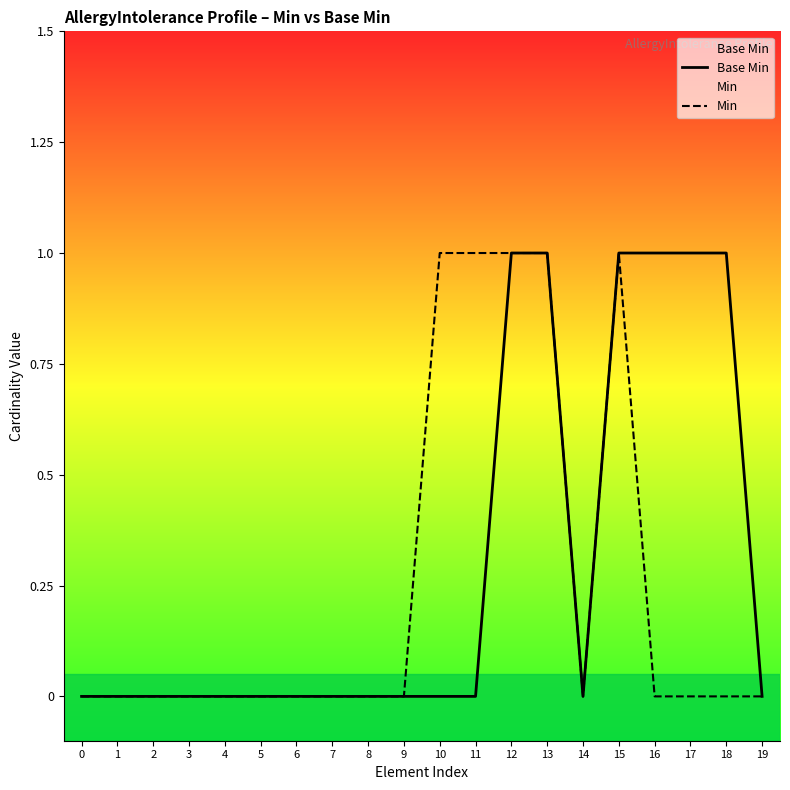

Which category has the highest value in the Base Min series?

12